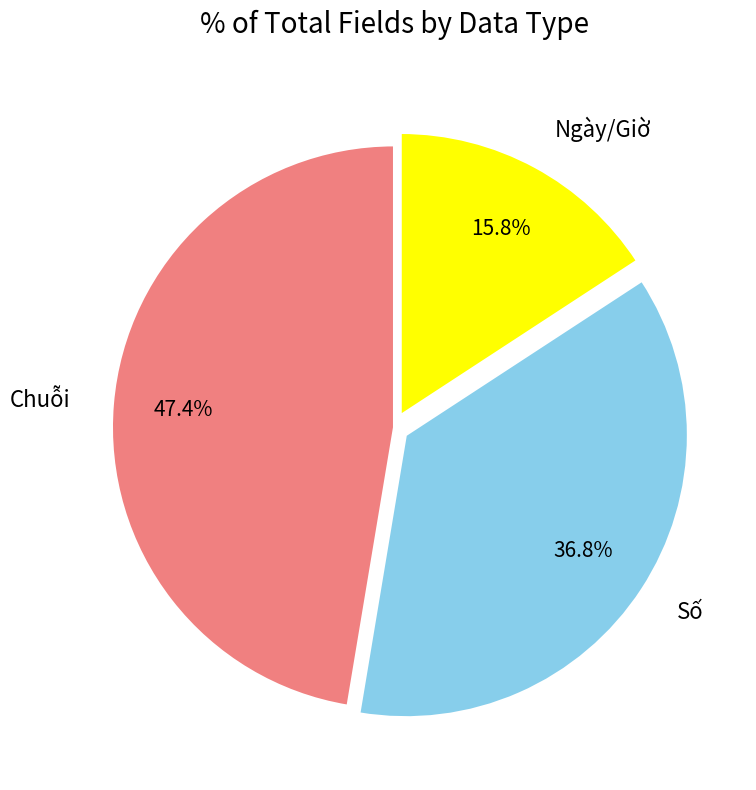

Count the number of slices in the pie.

3